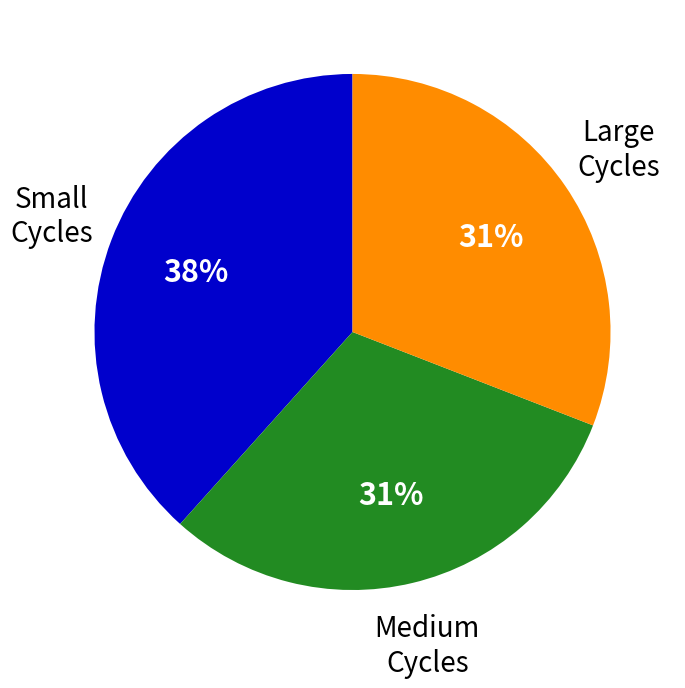

Is there a majority slice in this chart?

No